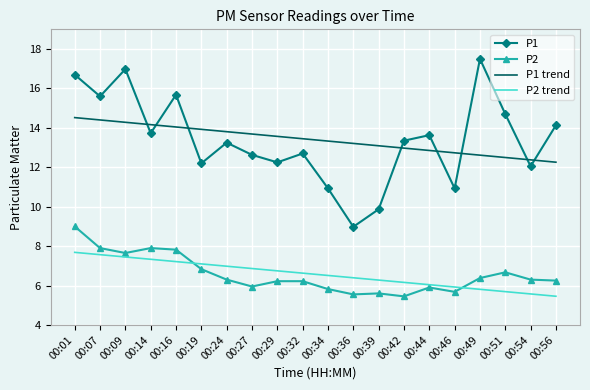

Is the value of P1 at 00:42 greater than the value of P2 at 00:07?

Yes